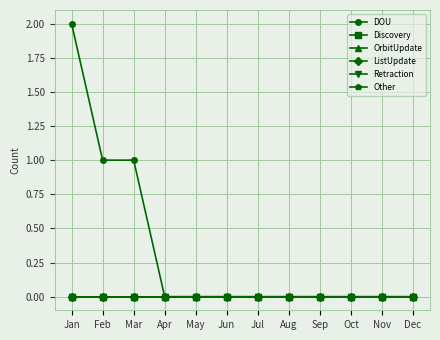

The value of ListUpdate at Dec is 0. True or false?

True